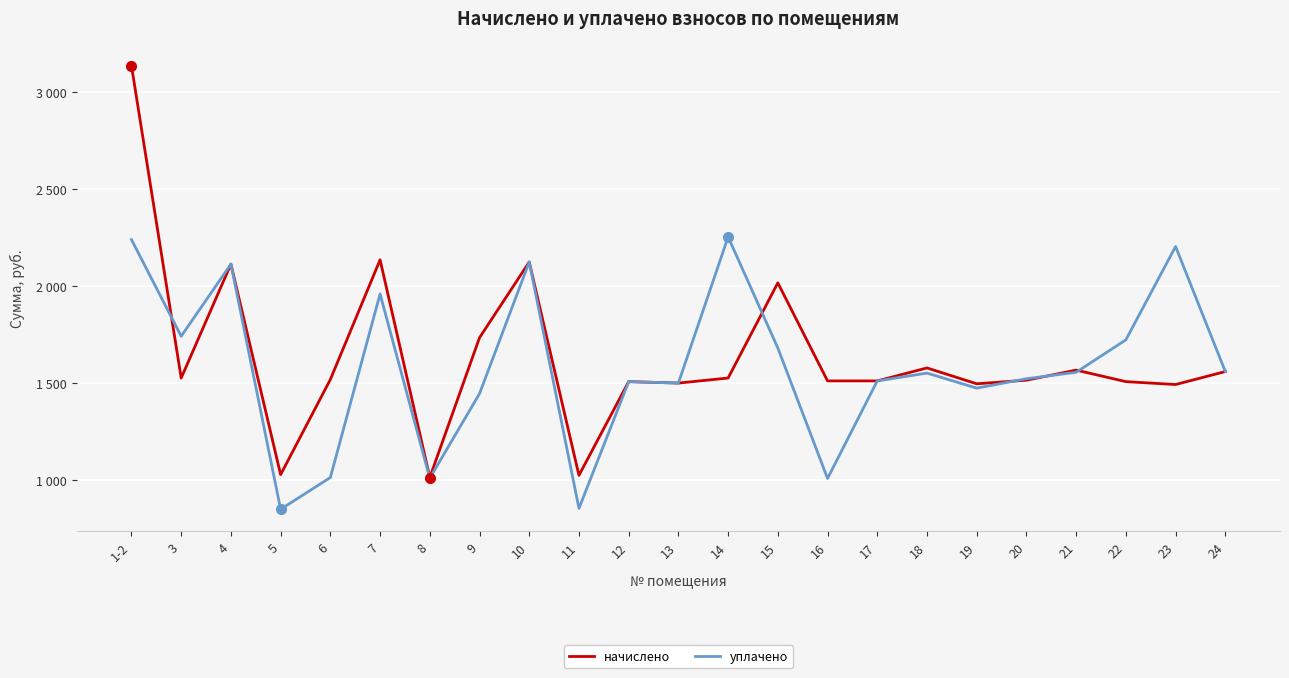

What are all the series names shown in the legend?

начислено, уплачено